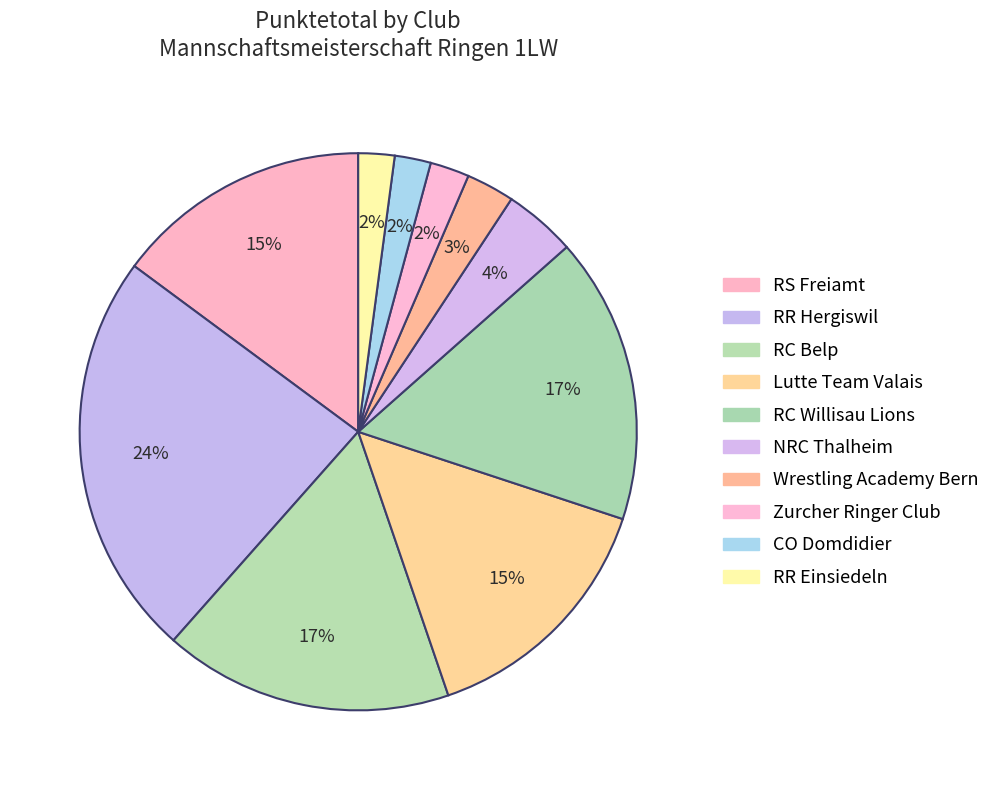

How many segments does this pie chart have?

10